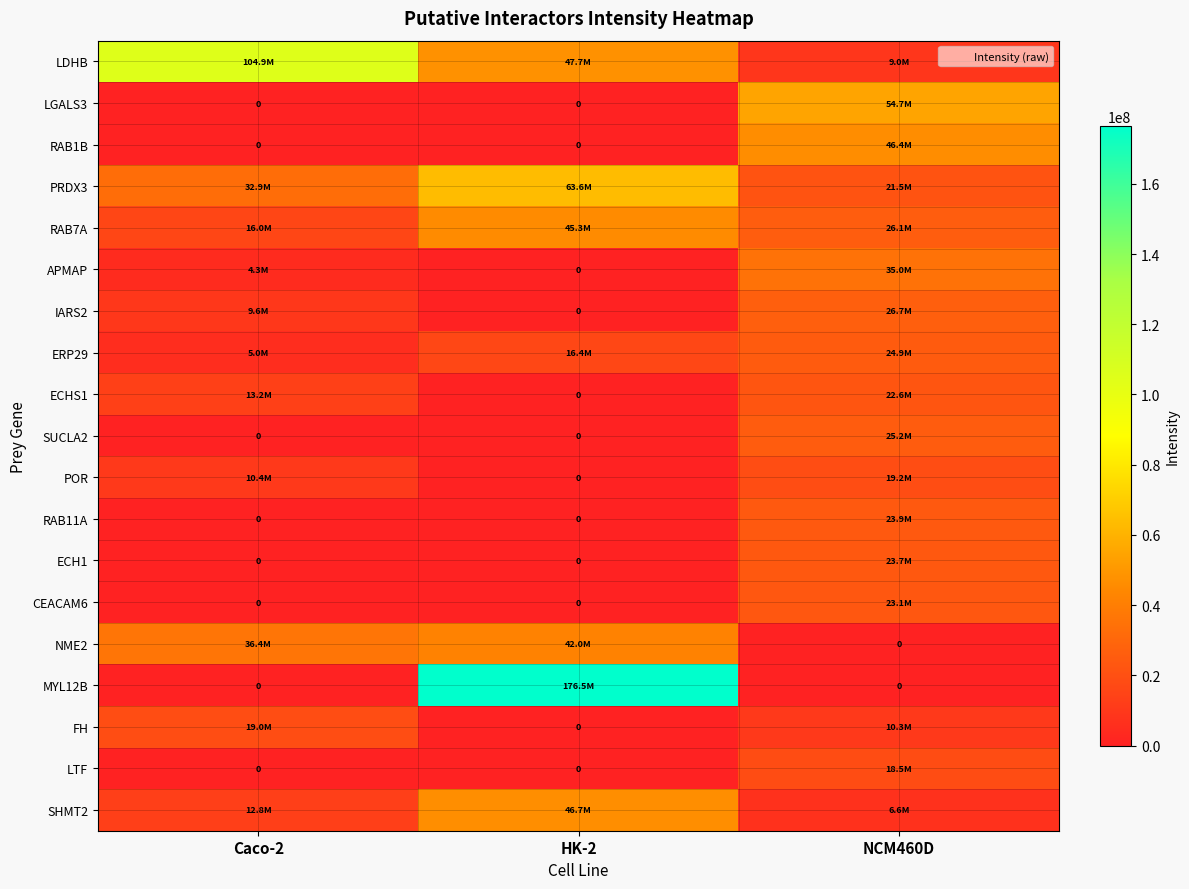

What is the total value across all series at NCM460D?

417428400